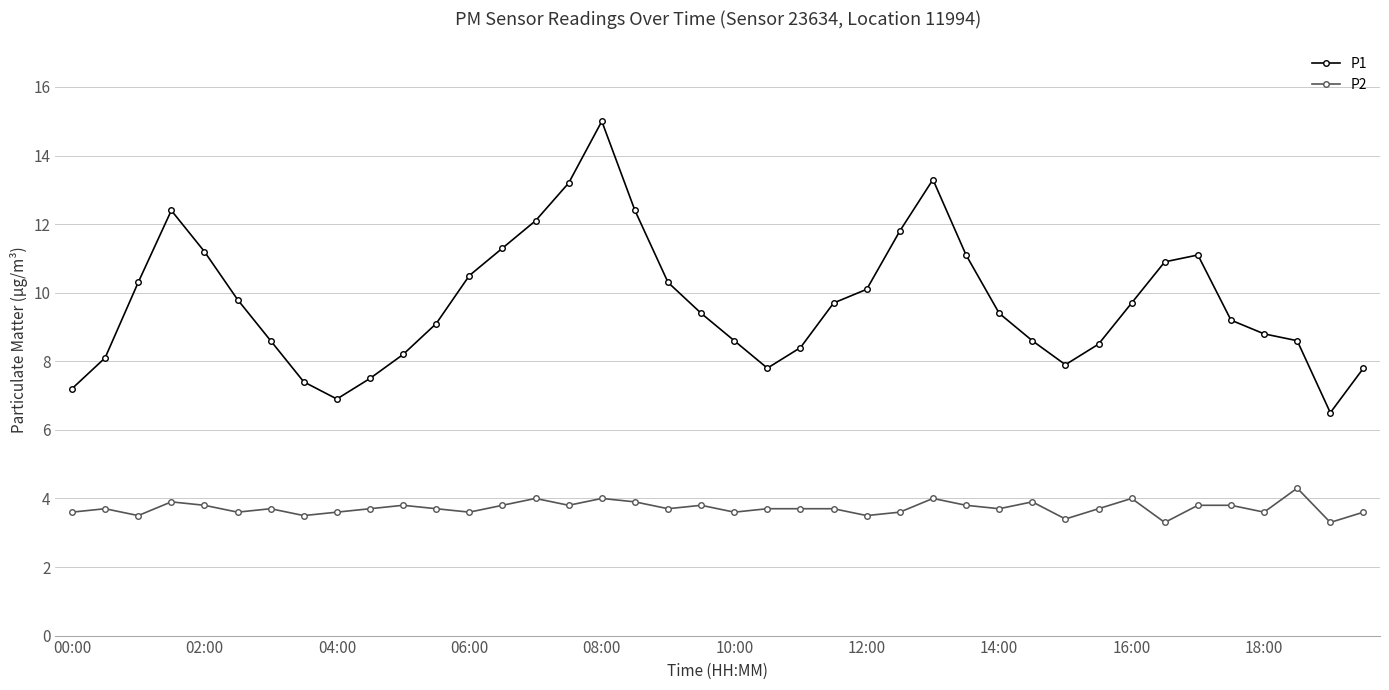

Which series has the largest total across all categories?

P1